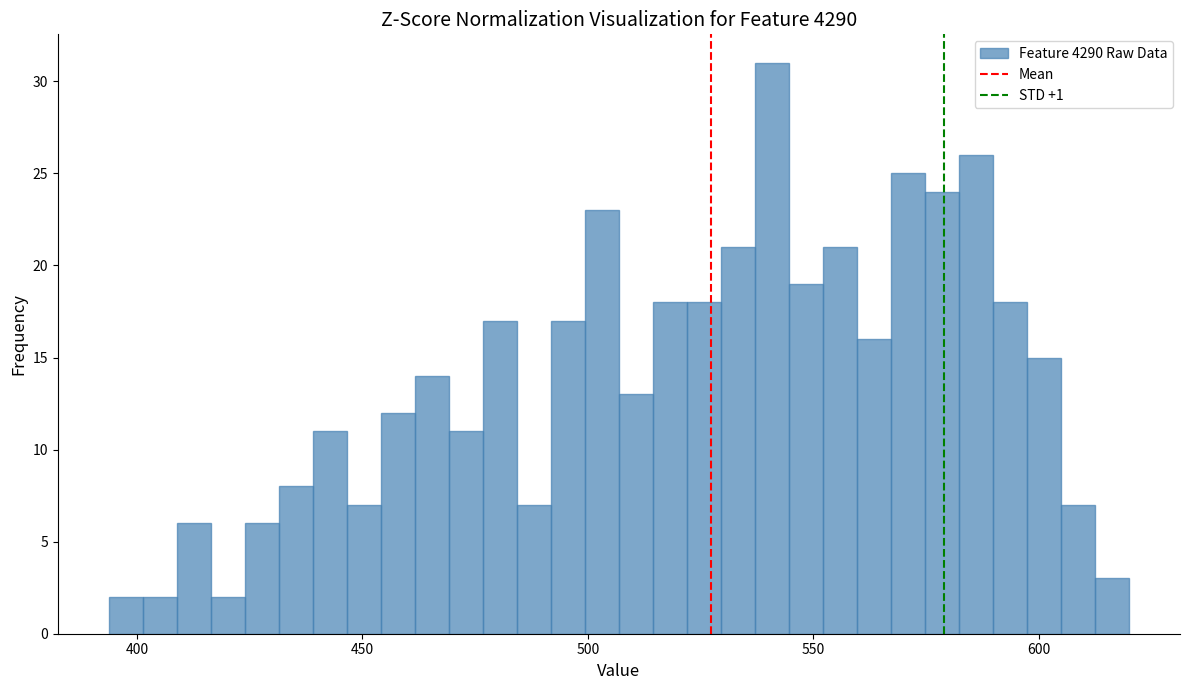

Read against the x-axis, roughly where is the centre of the tallest bar?

540